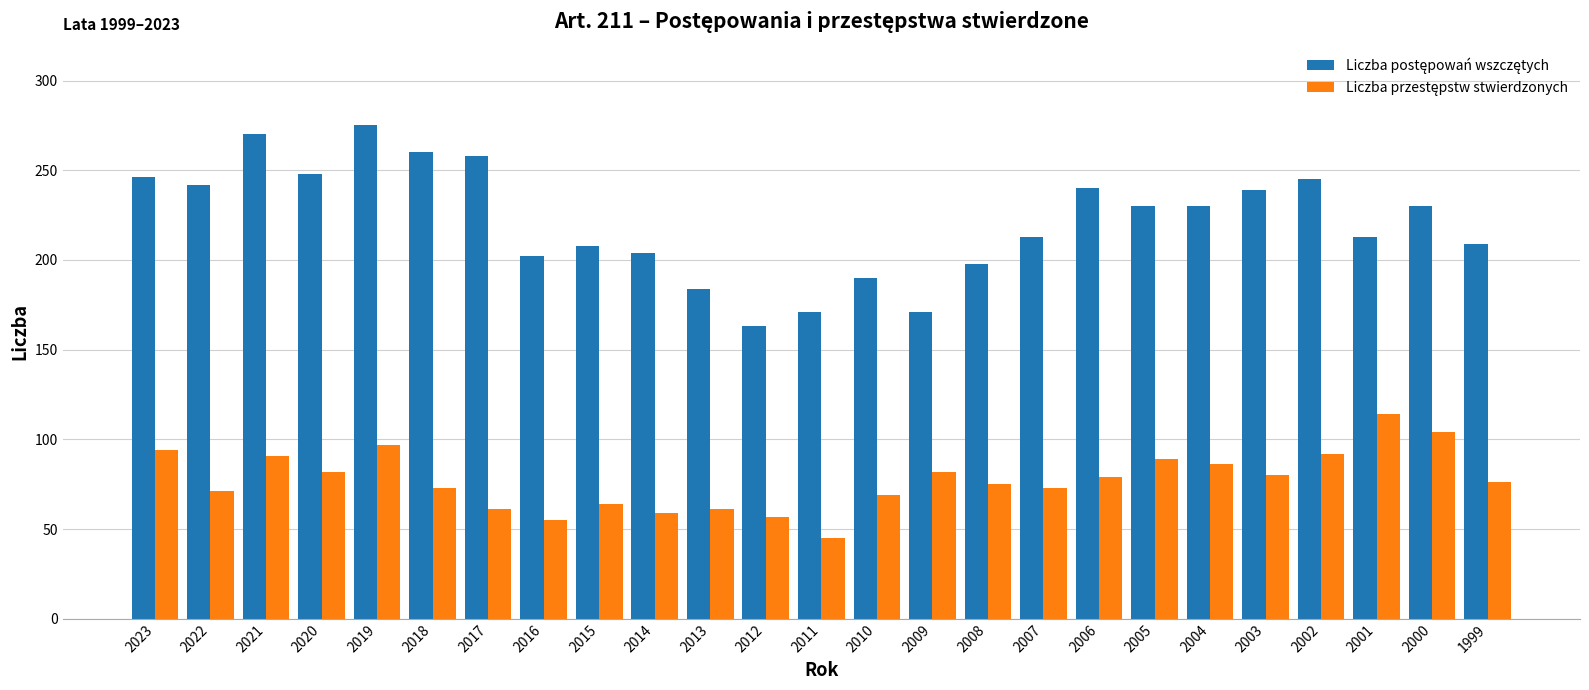

What is the total value across all series at 2011?

216